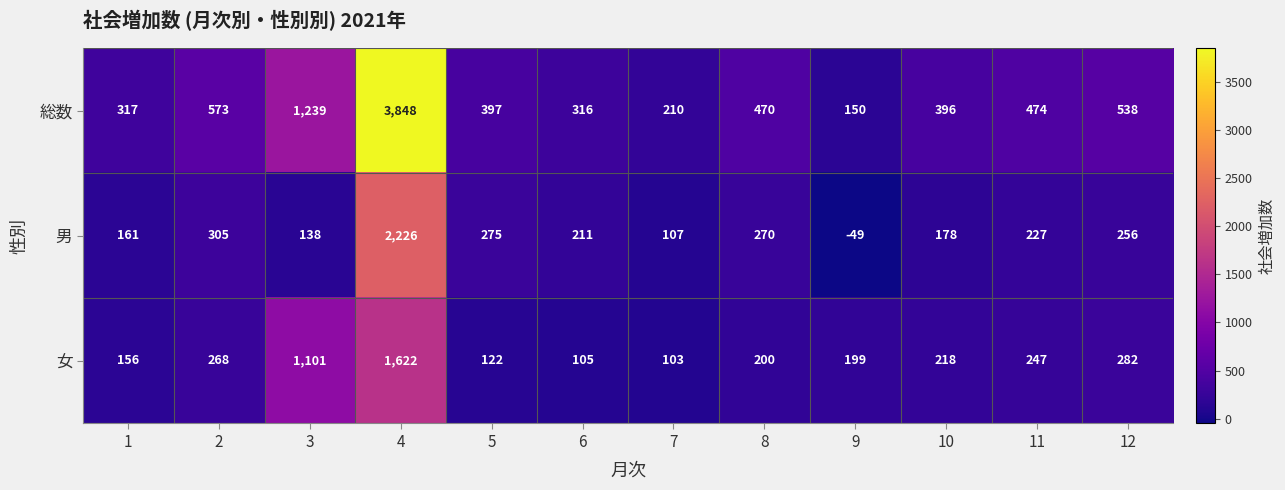

What is the total value across all series at 5?

794